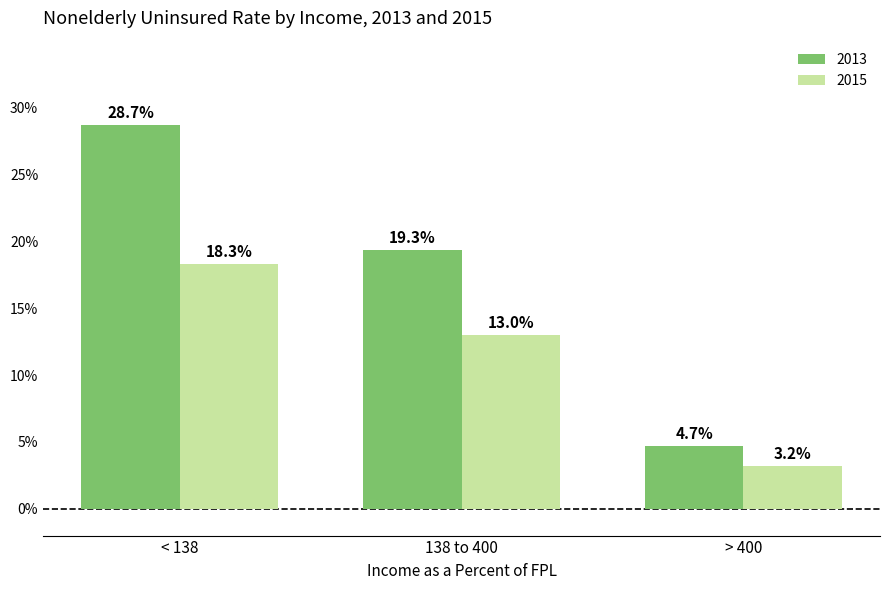

Where is 2013 nearest to the value 16?

138 to 400